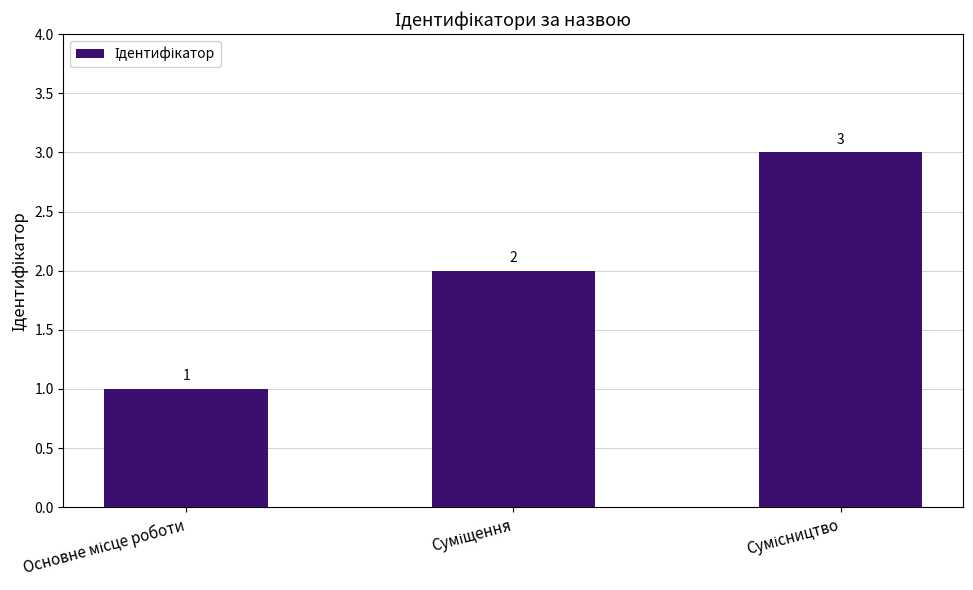

What is the greatest value displayed?

3